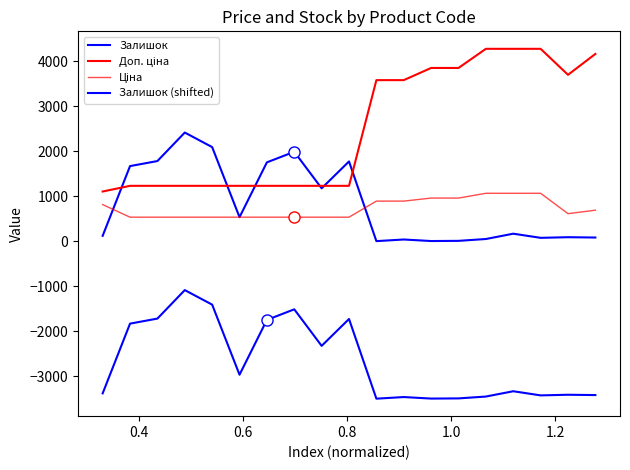

How many interior local valleys does the Ціна series have?

1